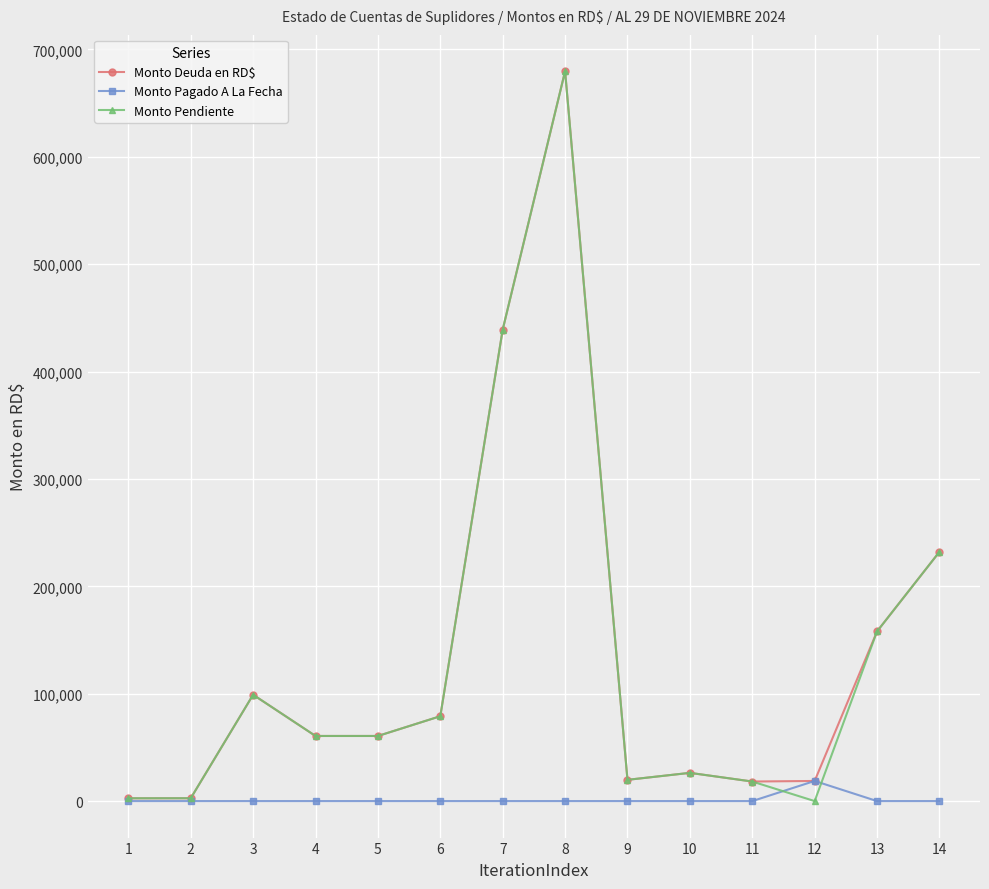

What is the total value across all series at 7?

878122.9